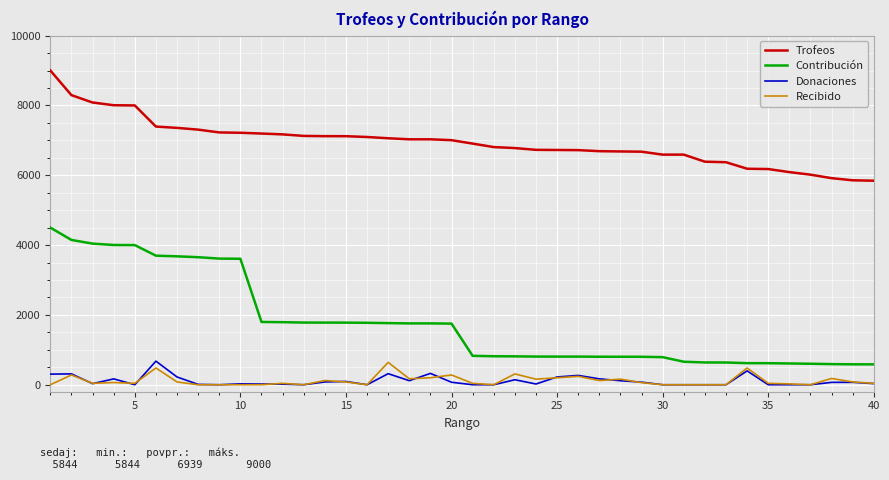

What is the greatest value displayed?

9000